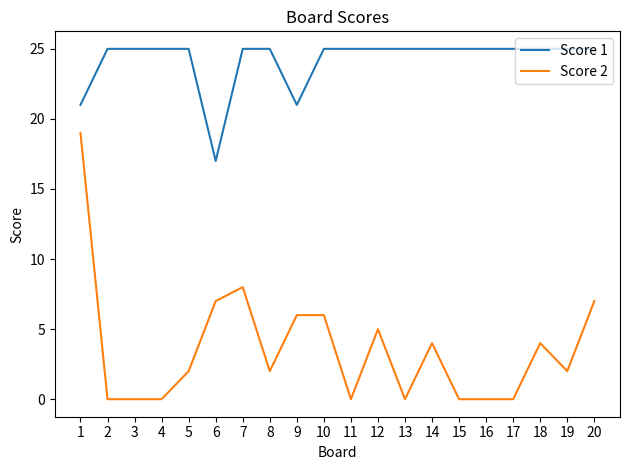

Is the value of Score 2 at 1 greater than the value of Score 1 at 4?

No